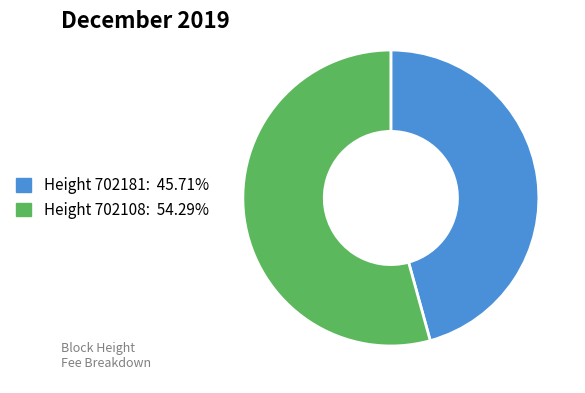

Count the number of slices in the pie.

2